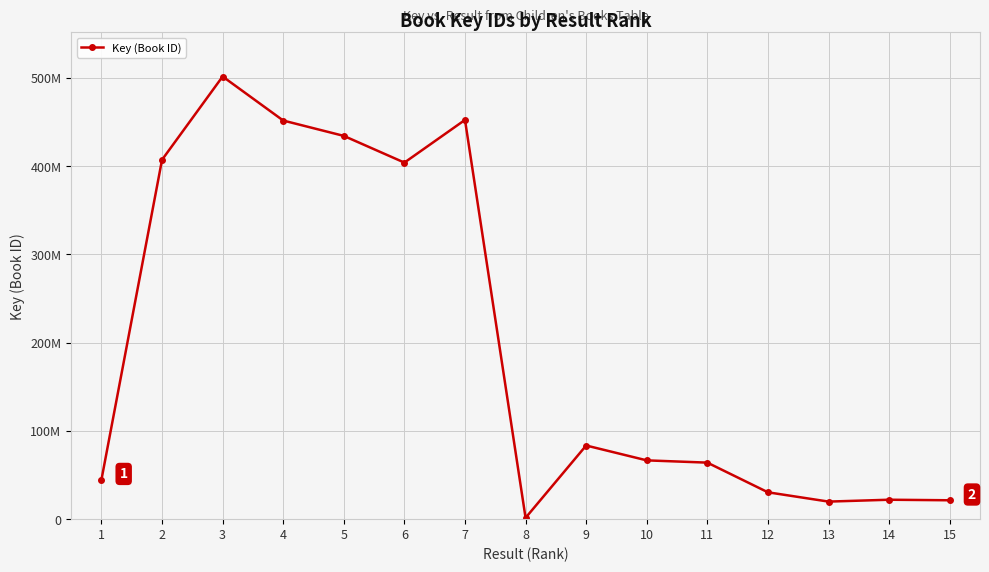

Which has a higher value, 2 or 9?

2